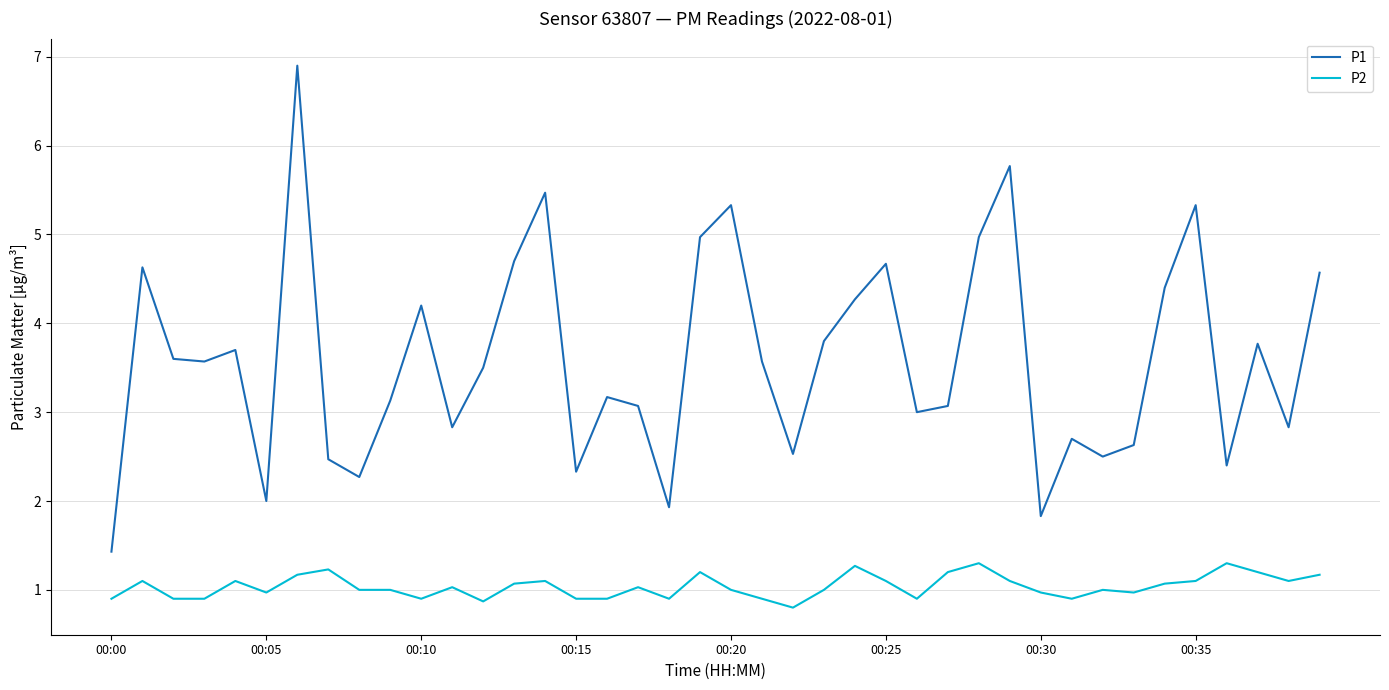

Reading left to right, extract all data points from this chart.

P1: 1.4	4.6	3.6	3.6	3.7	2.0	6.9	2.5	2.3	3.1	4.2	2.8	3.5	4.7	5.5	2.3	3.2	3.1	1.9	5.0	5.3	3.6	2.5	3.8	4.3	4.7	3.0	3.1	5.0	5.8	1.8	2.7	2.5	2.6	4.4	5.3	2.4	3.8	2.8	4.6
P2: 0.9	1.1	0.9	0.9	1.1	1.0	1.2	1.2	1.0	1.0	0.9	1.0	0.9	1.1	1.1	0.9	0.9	1.0	0.9	1.2	1.0	0.9	0.8	1.0	1.3	1.1	0.9	1.2	1.3	1.1	1.0	0.9	1.0	1.0	1.1	1.1	1.3	1.2	1.1	1.2